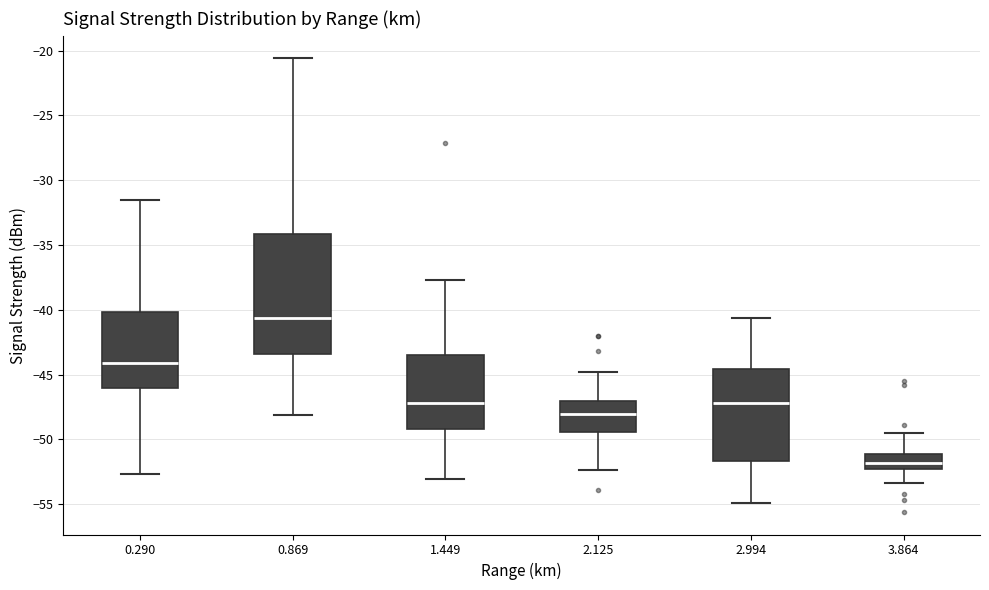

Which box is the tallest, from its lower edge to its upper edge?

0.869